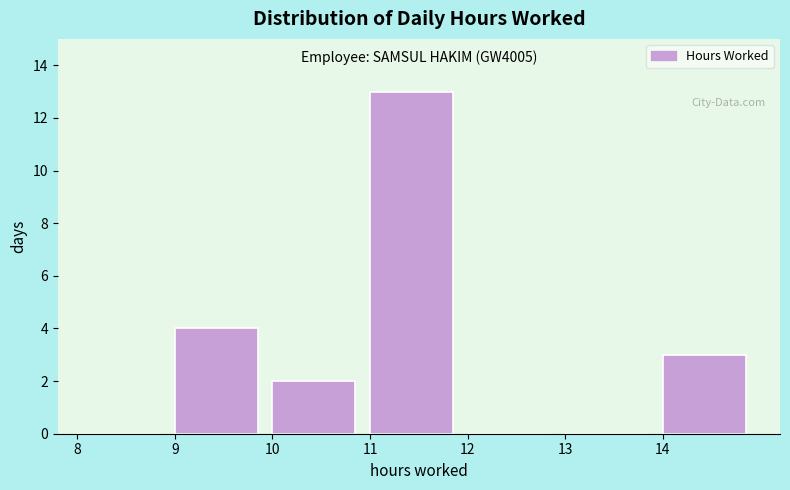

Which range on the x-axis has the tallest bar?

11 to 12